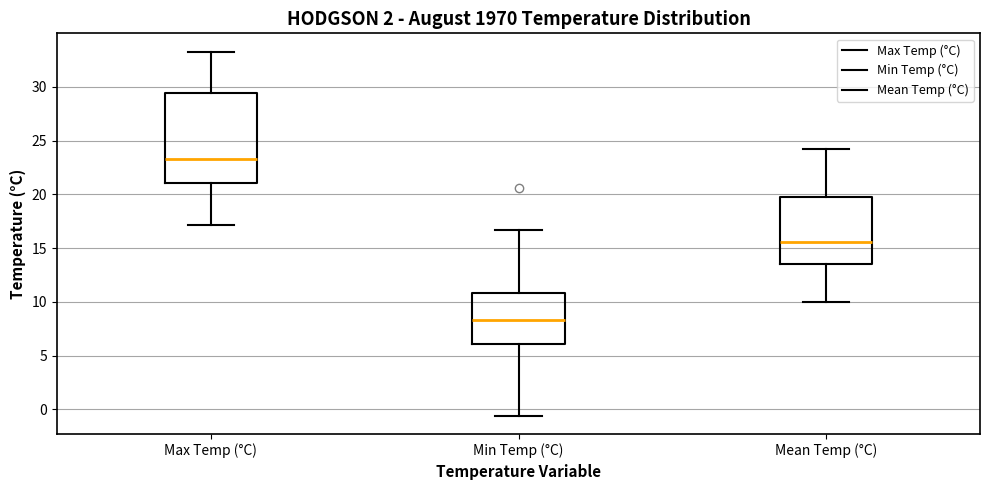

Reading left to right, transcribe this box plot: for each box, give where its median line is, the range the box spans, and where its two whiskers end, as read against the y-axis. The values are not printed on the chart, so give them approximately, as read against the axis.

Max Temp (°C): median 23.5, box 21.0 to 29.5, whiskers 17.0 to 33.5
Min Temp (°C): median 8.5, box 6.0 to 11.0, whiskers -0.5 to 16.5
Mean Temp (°C): median 15.5, box 13.5 to 20.0, whiskers 10.0 to 24.0